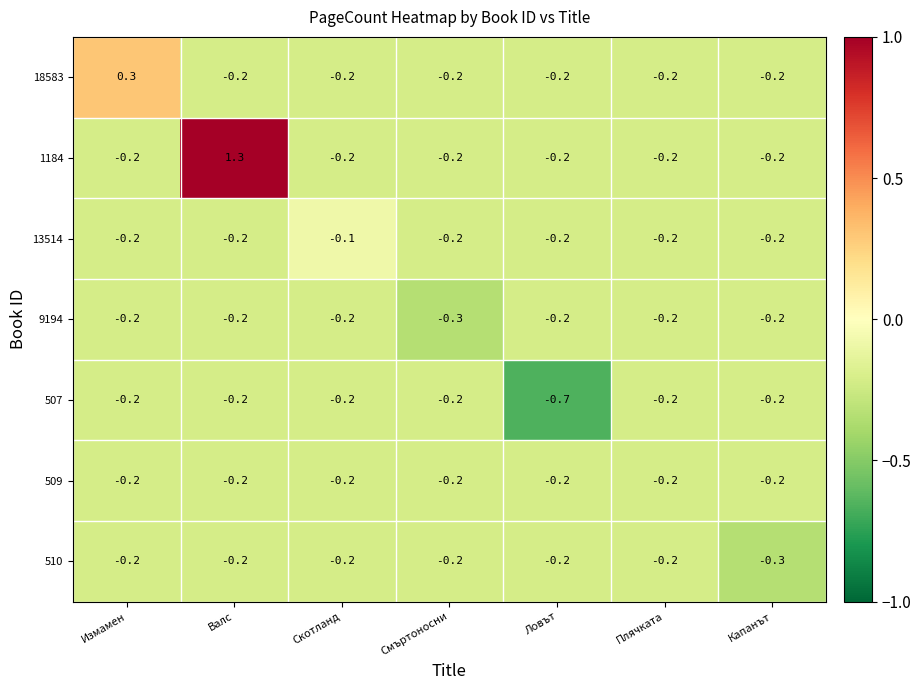

Where does the 18583 series first go above 0?

Измамен